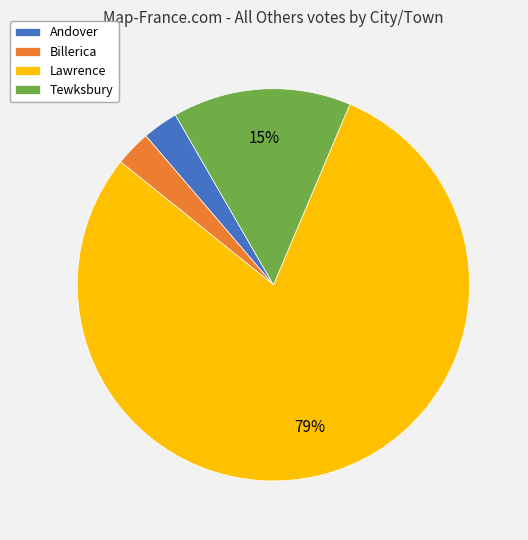

To the nearest percent, what is the combined percentage of Lawrence and Andover?

82%